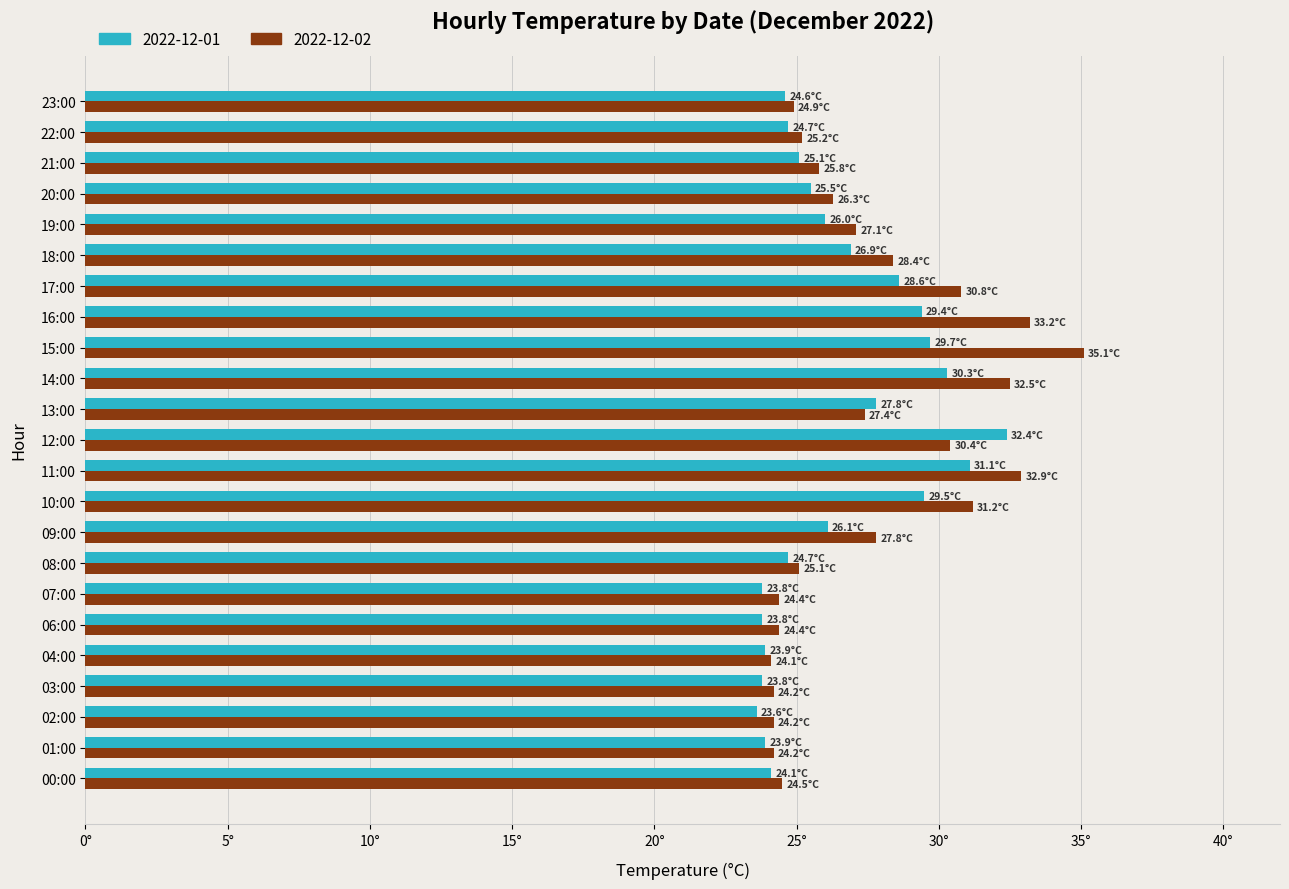

What is the sum of all 2022-12-01 values?

609.3